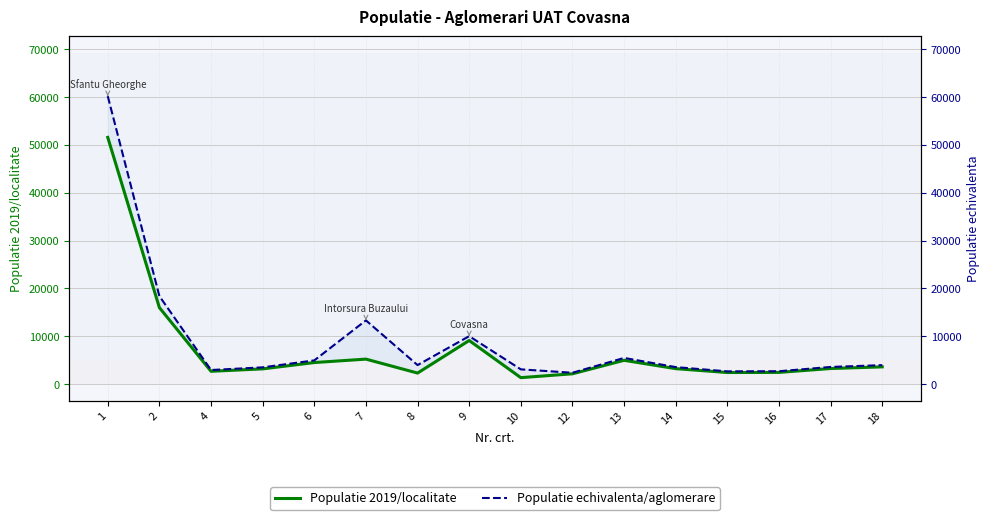

True or false: Populatie echivalenta/aglomerare and Populatie 2019/localitate intersect in this chart.

False